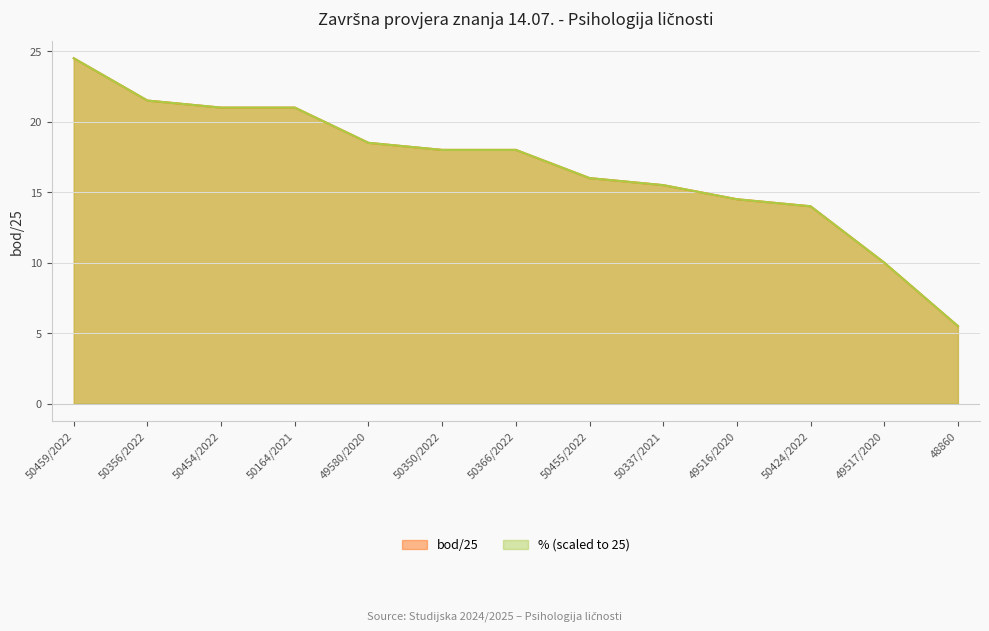

Between 50350/2022 and 50164/2021, which is larger?

50164/2021